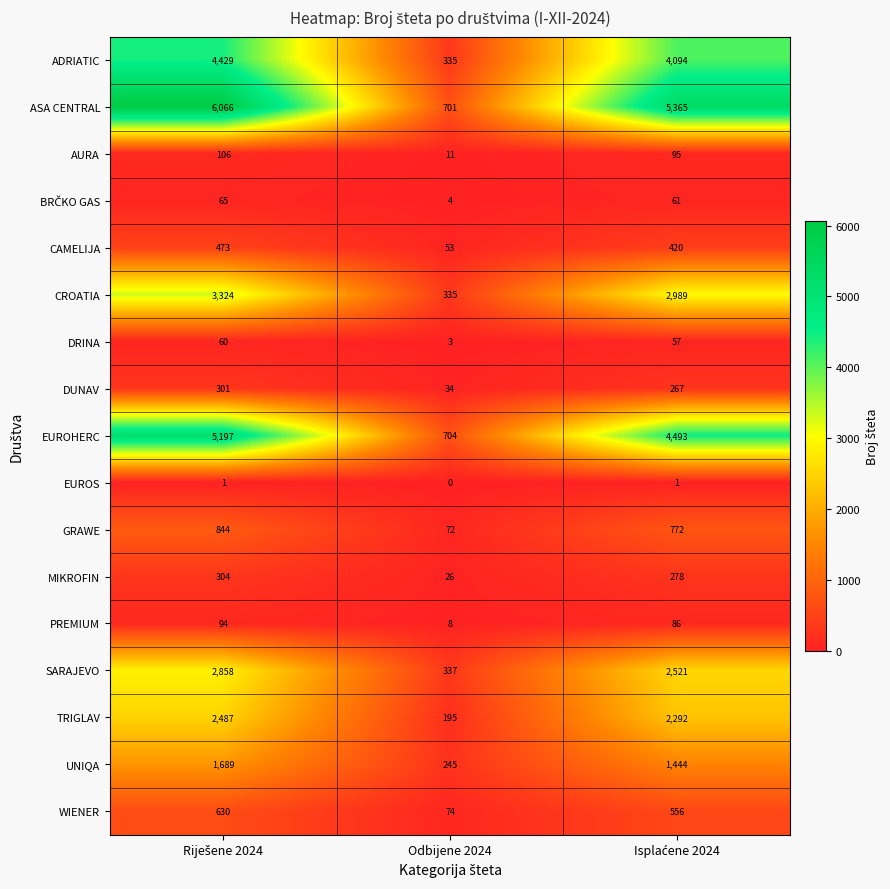

The value of MIKROFIN at Odbijene 2024 is 15. True or false?

False